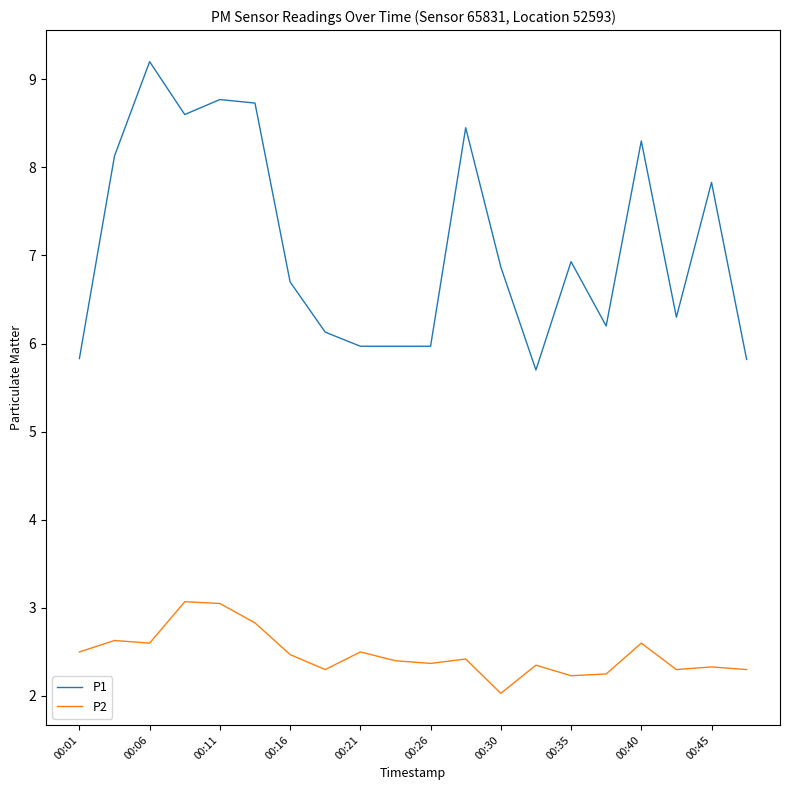

What is the minimum value shown in the chart?

2.0